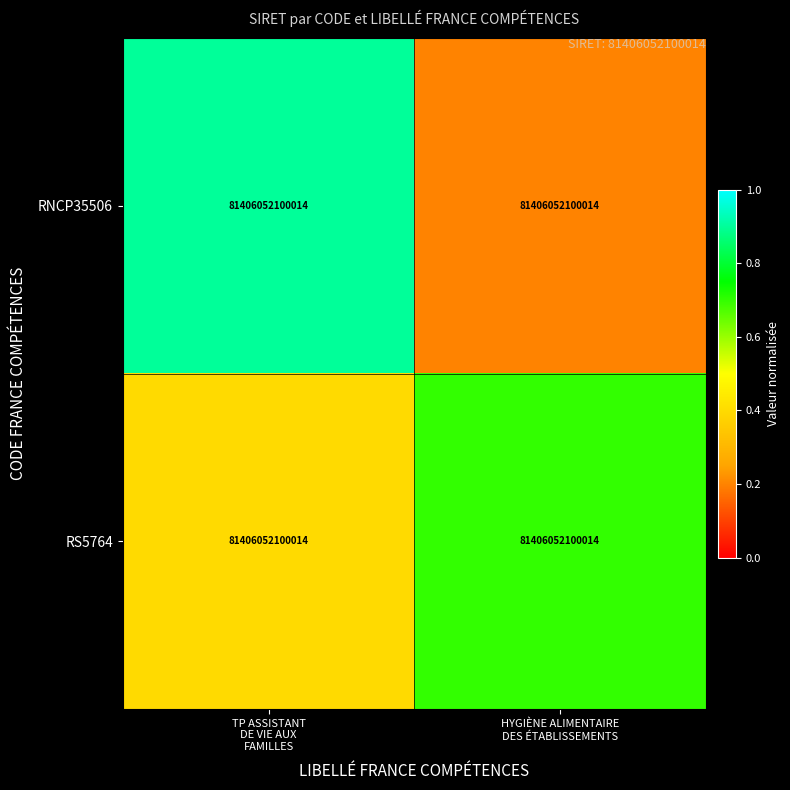

Between HYGIÈNE ALIMENTAIRE
DES ÉTABLISSEMENTS and TP ASSISTANT
DE VIE AUX
FAMILLES, which is larger?

TP ASSISTANT
DE VIE AUX
FAMILLES